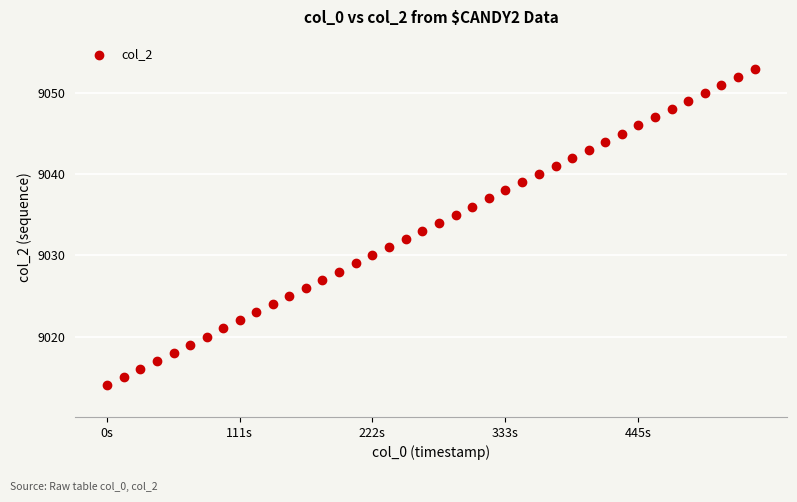

What is the range of Y values (max minus min)?

39